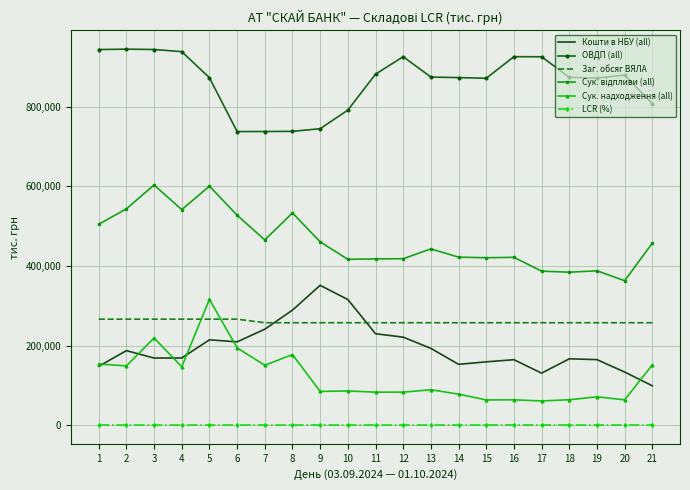

What is the difference between the second highest and minimum values in the Заг. обсяг ВЯЛА series?

8995.2